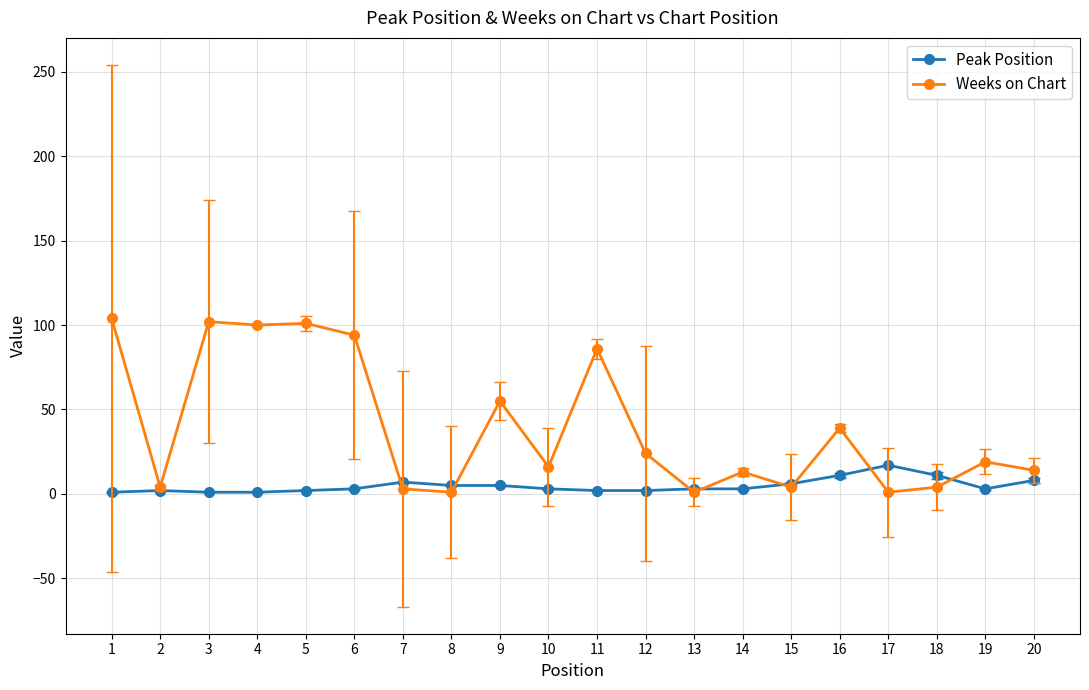

Rank the series by their maximum value, from lowest to highest.

Peak Position, Weeks on Chart